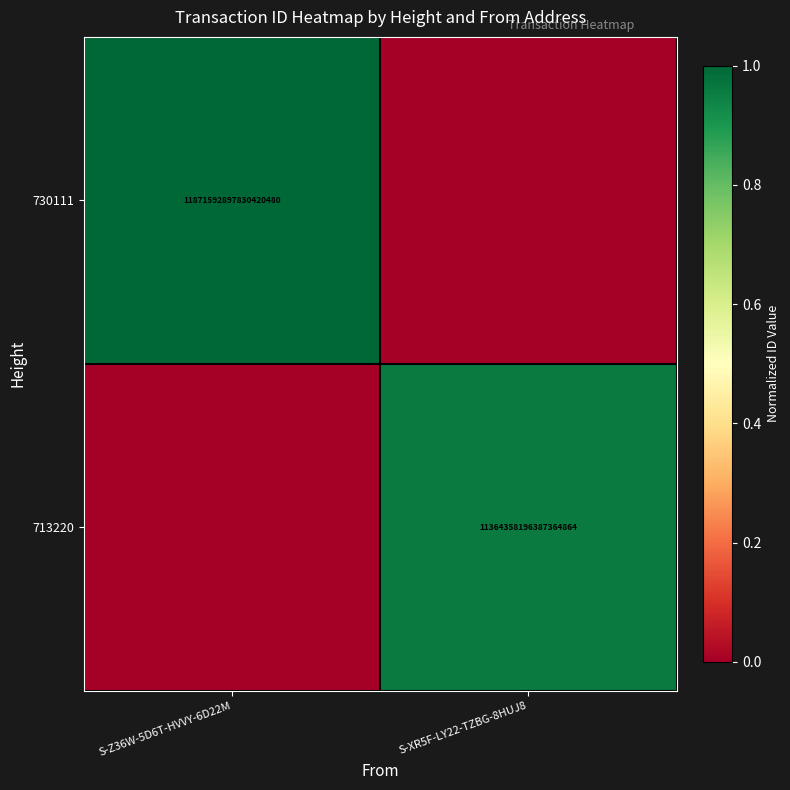

Which category has the highest value across all series?

S-Z36W-5D6T-HVVY-6D22M